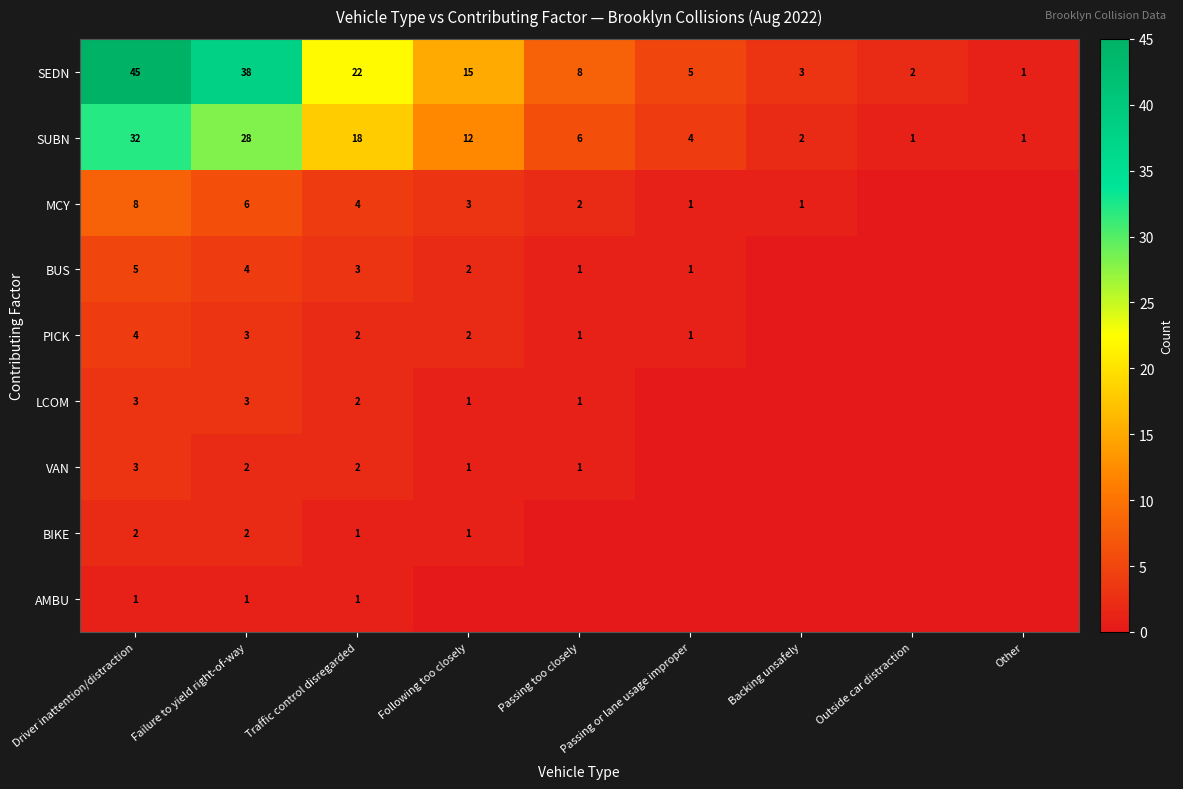

Which category has the lowest value in the SEDN series?

Other